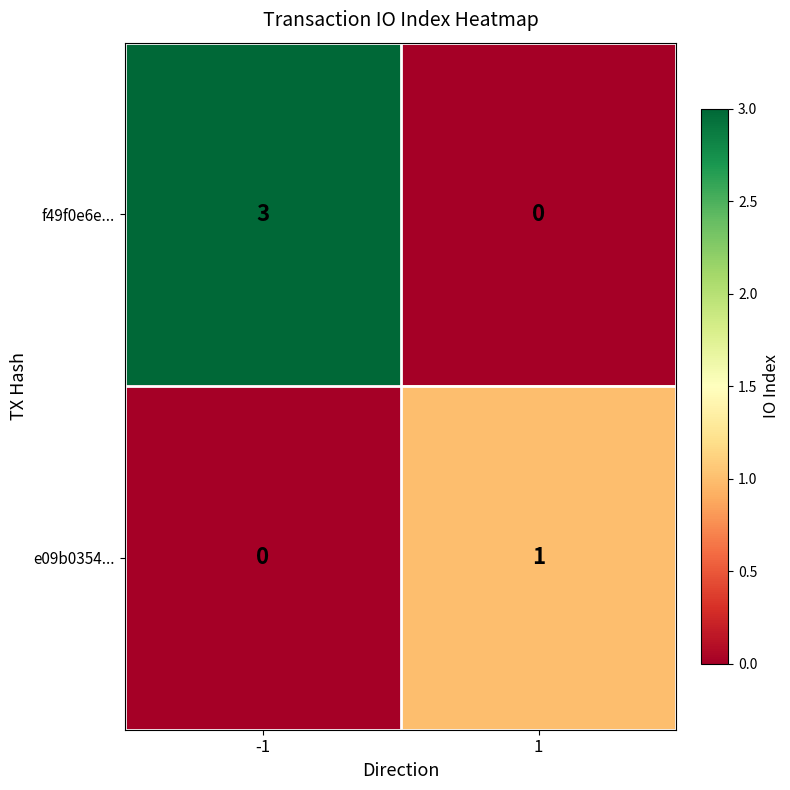

What is the difference between the f49f0e6e... values at 1 and -1?

3